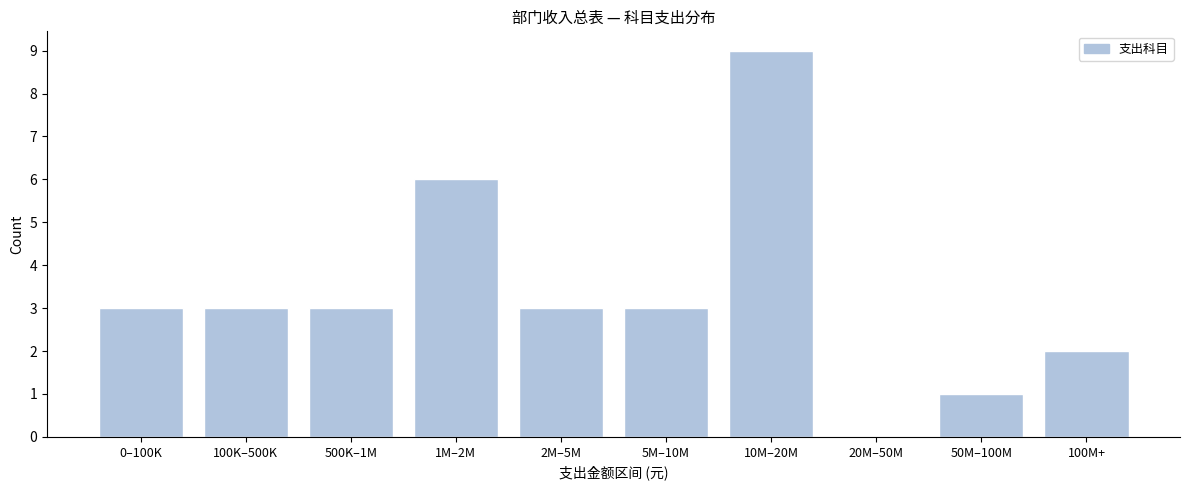

Reading left to right, list all the values displayed in this chart.

0–100K=3	100K–500K=3	500K–1M=3	1M–2M=6	2M–5M=3	5M–10M=3	10M–20M=9	20M–50M=0	50M–100M=1	100M+=2